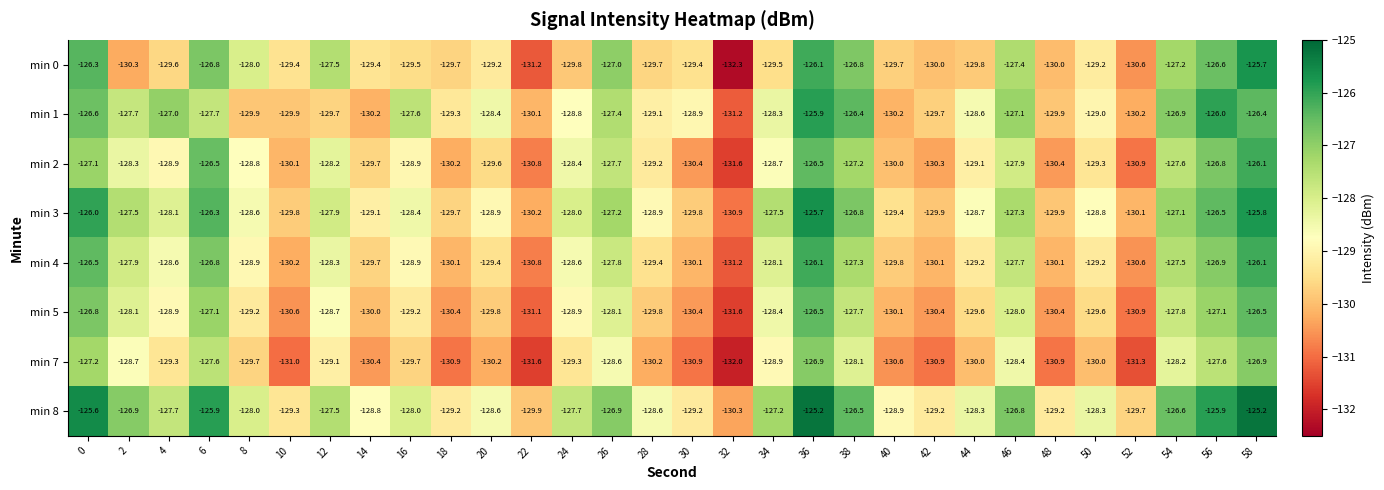

What is the sum of all min 8 values?

-3835.1